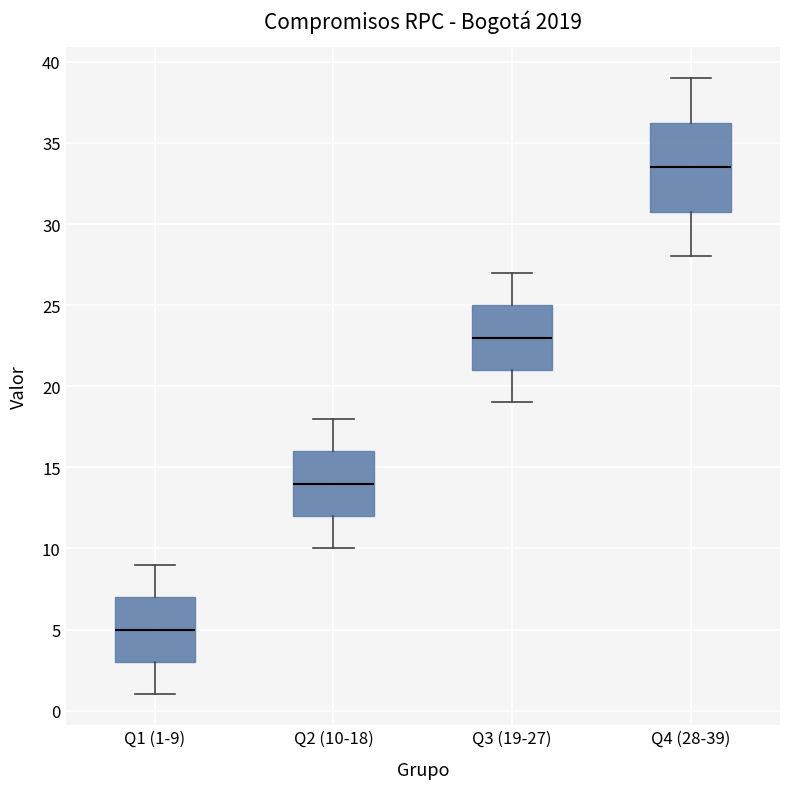

Reading left to right, read every box against the y-axis: the position of its median line, the range the box covers, and the ends of its whiskers. The values are not printed on the chart, so give them approximately, as read against the axis.

Q1 (1-9): median 5.0, box 3.0 to 7.0, whiskers 1.0 to 9.0
Q2 (10-18): median 14.0, box 12.0 to 16.0, whiskers 10.0 to 18.0
Q3 (19-27): median 23.0, box 21.0 to 25.0, whiskers 19.0 to 27.0
Q4 (28-39): median 33.5, box 31.0 to 36.5, whiskers 28.0 to 39.0